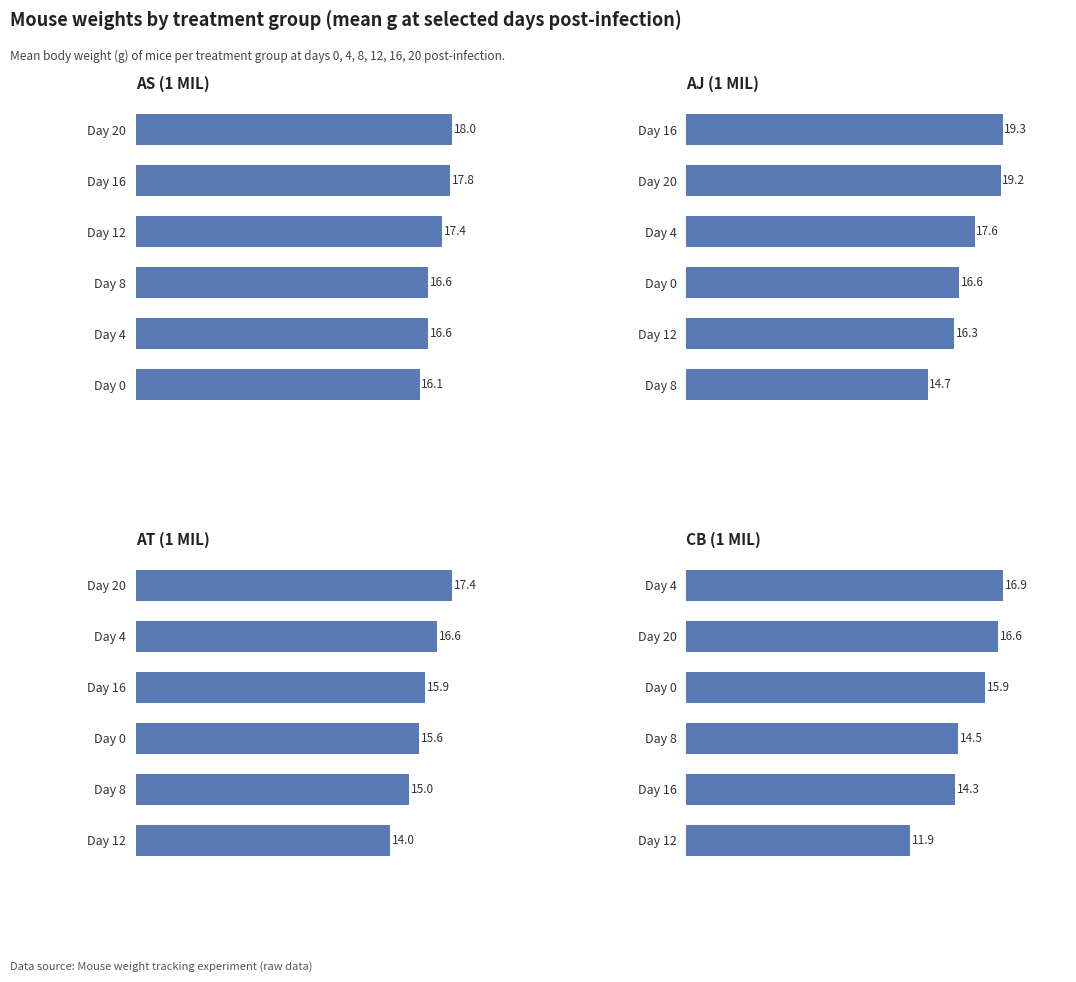

What is the value of the AJ (1 MIL) bar at the 4th from the left?

17.6